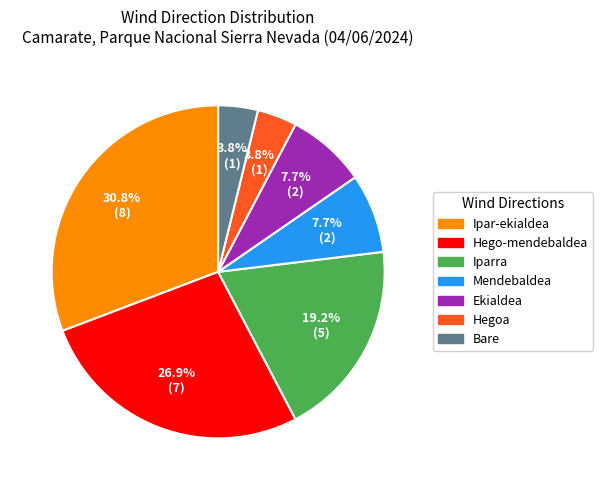

Which slice is the largest?

Ipar-ekialdea